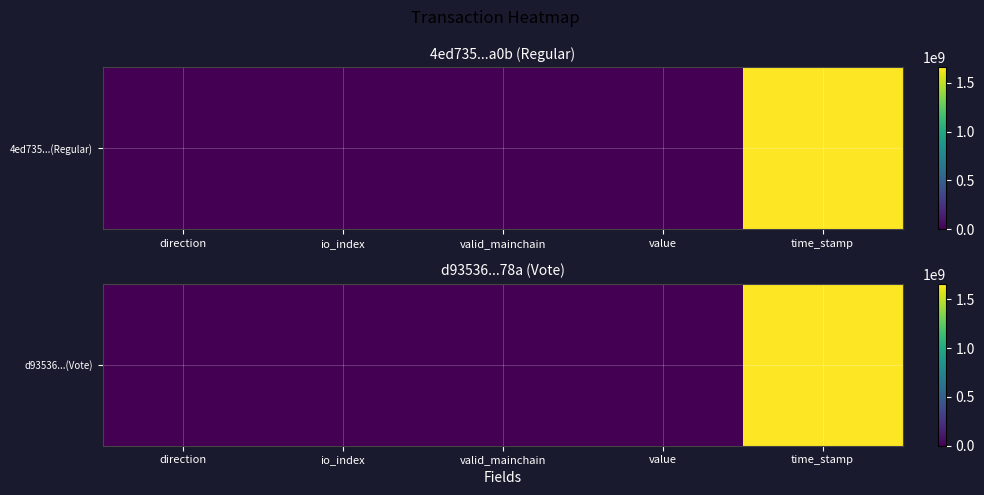

List the labels in order of value, smallest first.

direction, valid_mainchain, value, io_index, time_stamp